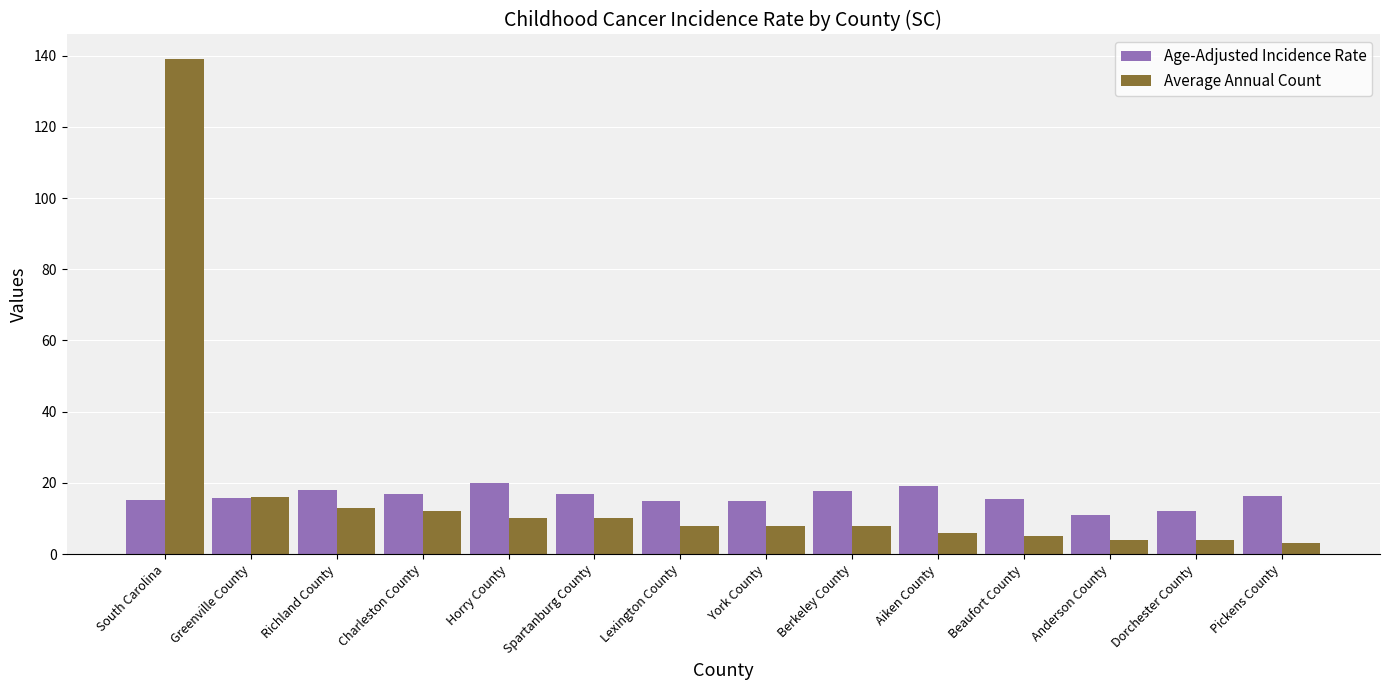

Read the Age-Adjusted Incidence Rate value at Richland County.

17.9